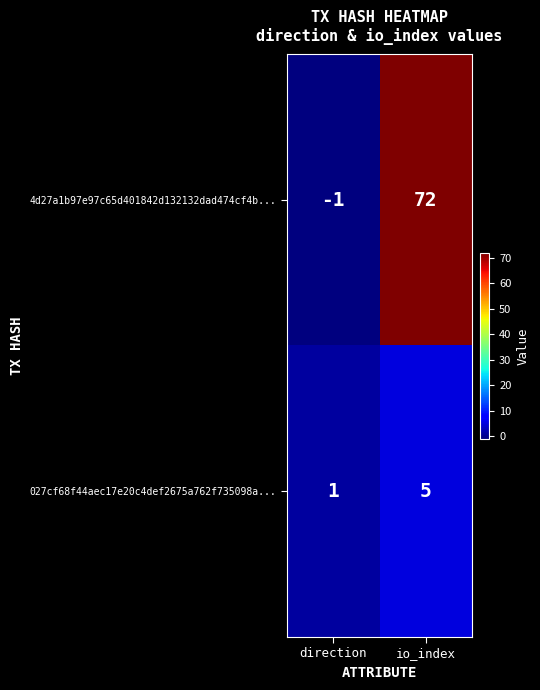

What is the average value of the 027cf68f44aec17e20c4def2675a762f735098a... series?

3